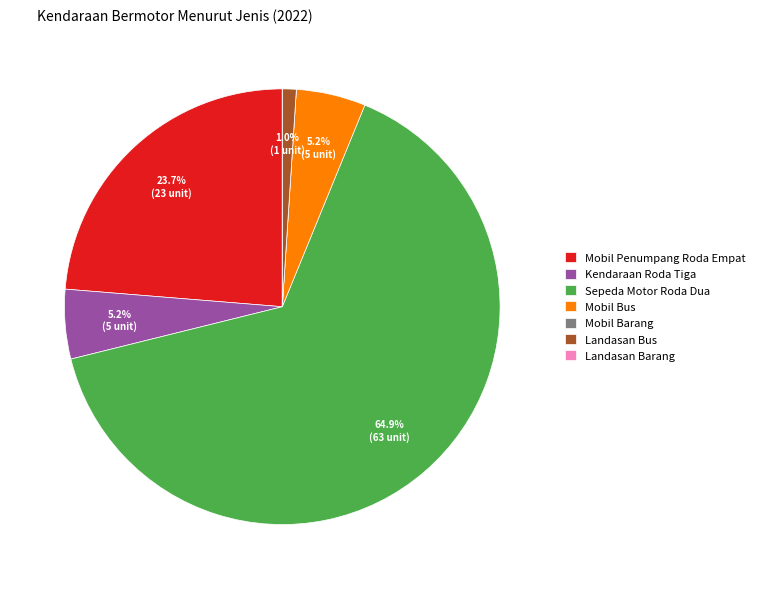

To the nearest percent, what is the difference between the Mobil Penumpang Roda Empat and Sepeda Motor Roda Dua slice percentages?

41%